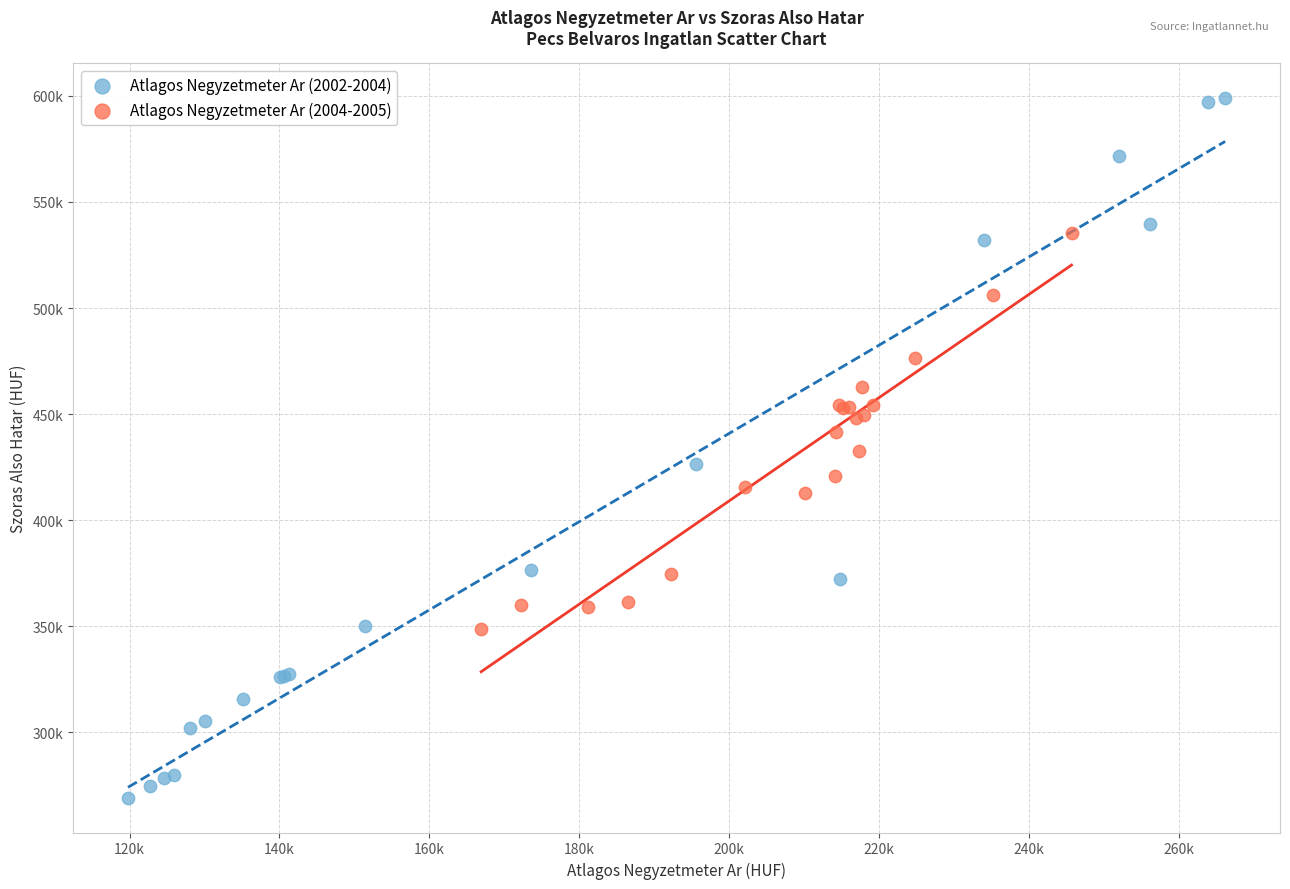

Which series reaches the maximum Y coordinate?

Atlagos Negyzetmeter Ar (2002-2004)